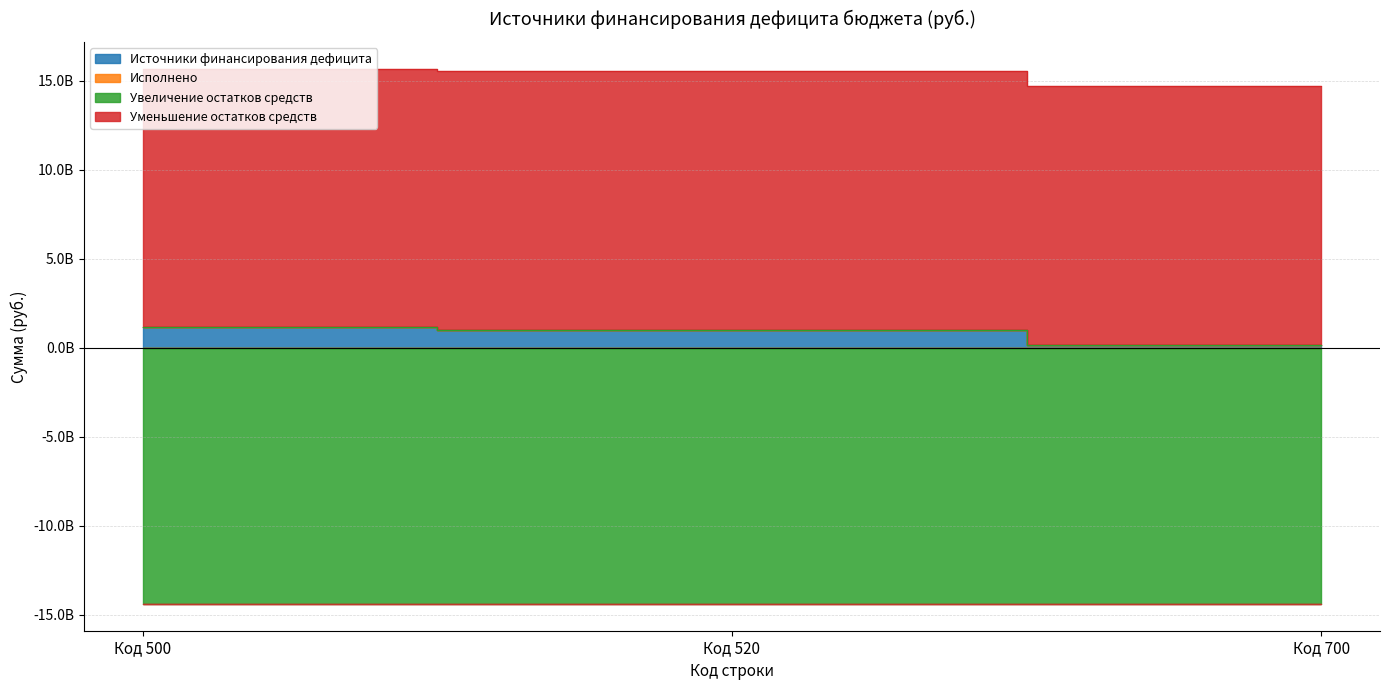

Is it true that Исполнено equals 3453053.1 at Код 500?

False